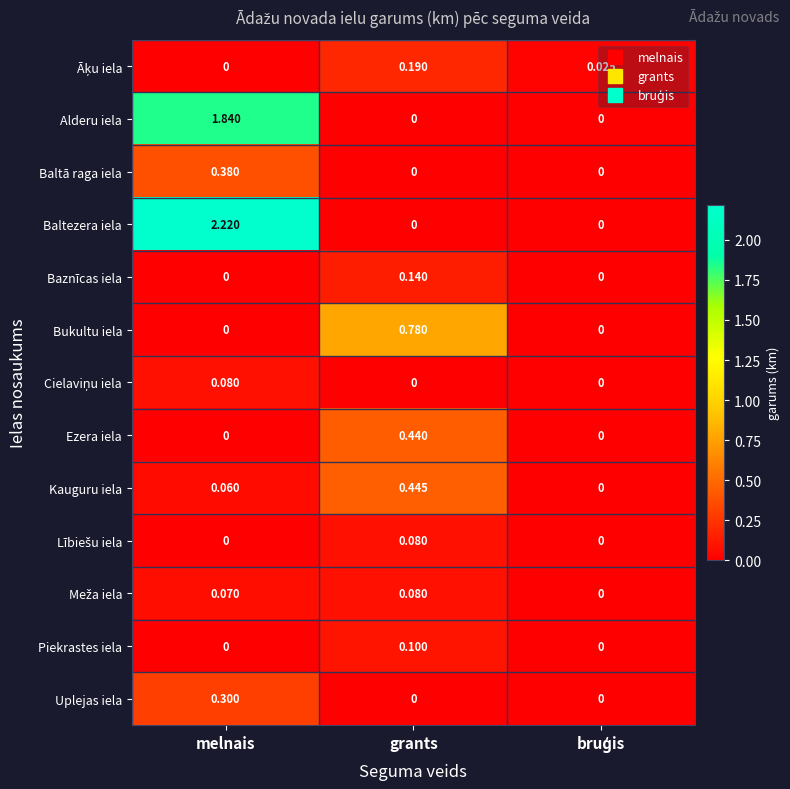

At which category is the sum across all series the highest?

melnais